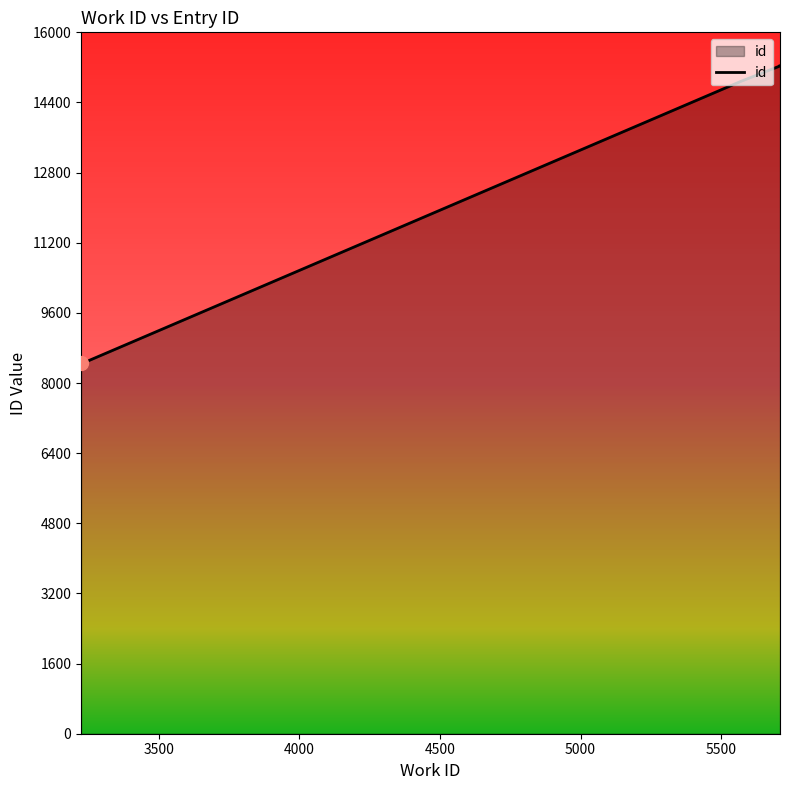

What is the average value?

11798